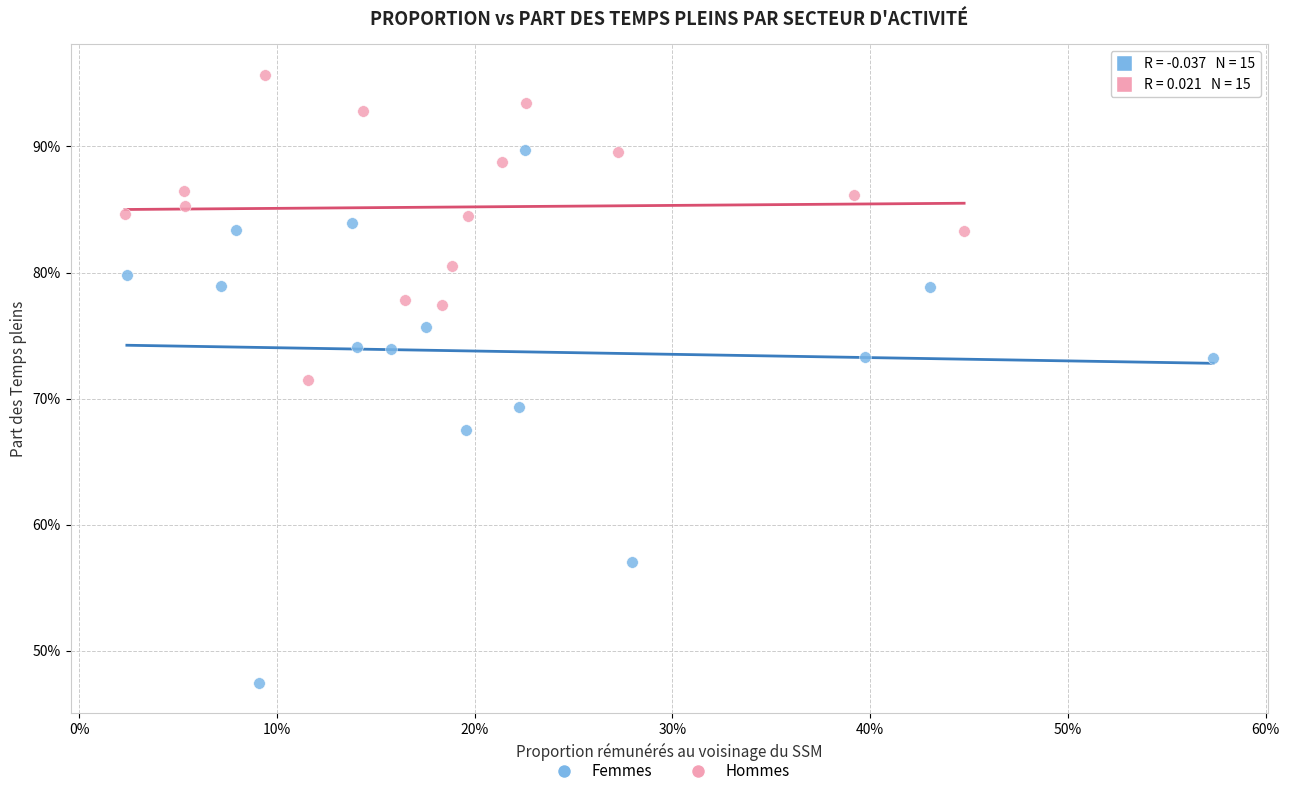

What are all the series names shown in the legend?

Femmes, Hommes